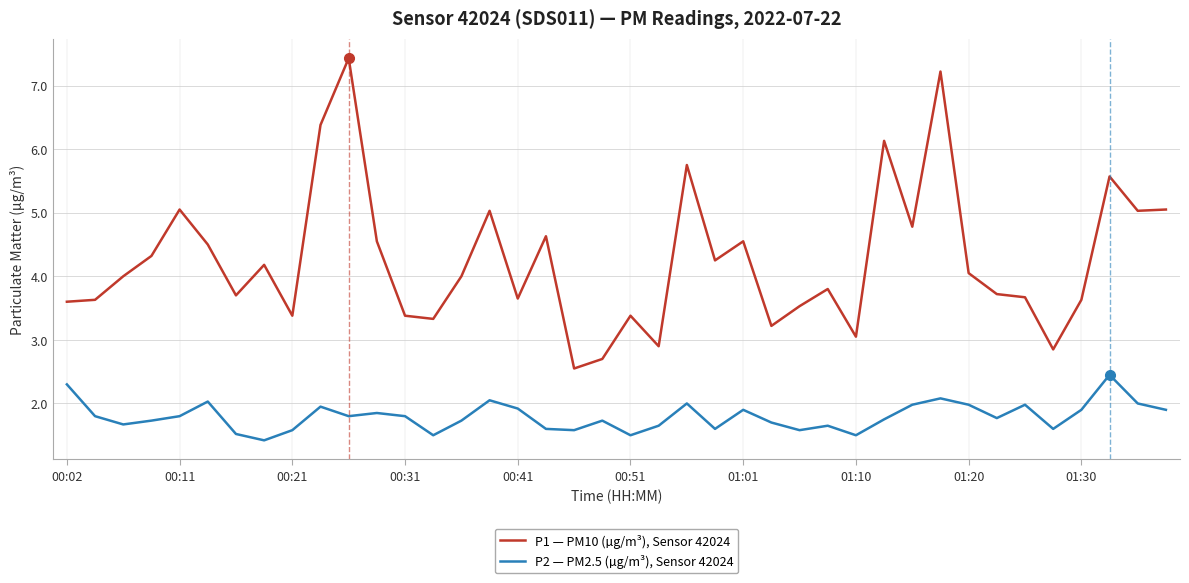

What is the maximum value for P1 — PM10 (µg/m³), Sensor 42024?

7.4